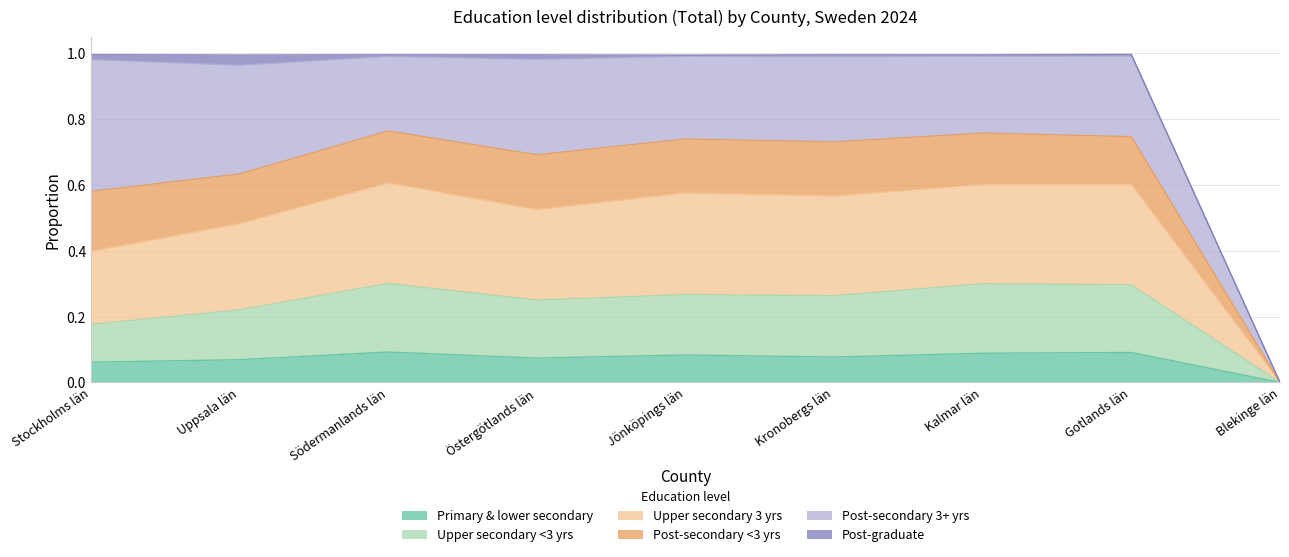

What position from the left is Jönköpings län?

5